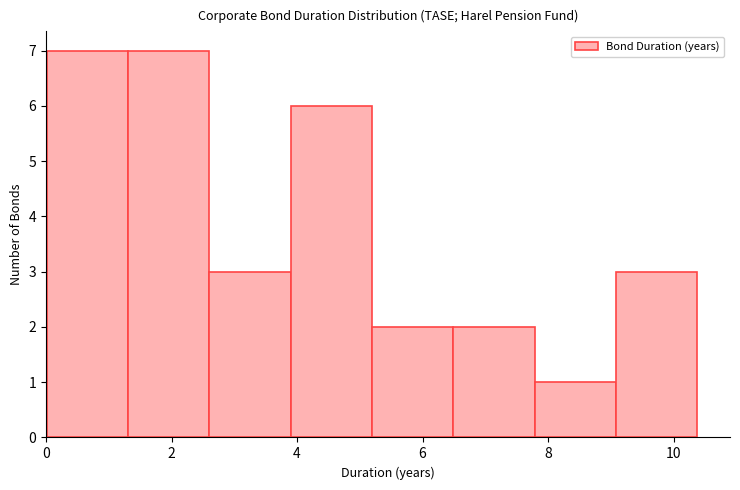

Reading left to right, transcribe this chart: for each bar, give the range it covers on the x-axis and its height. Neither the bar edges nor the heights are printed on the chart, so give them approximately, as read against the axes.

0.0 to 1.4: 7
1.4 to 2.6: 7
2.6 to 3.8: 3
3.8 to 5.2: 6
5.2 to 6.4: 2
6.4 to 7.8: 2
7.8 to 9.0: 1
9.0 to 10.4: 3